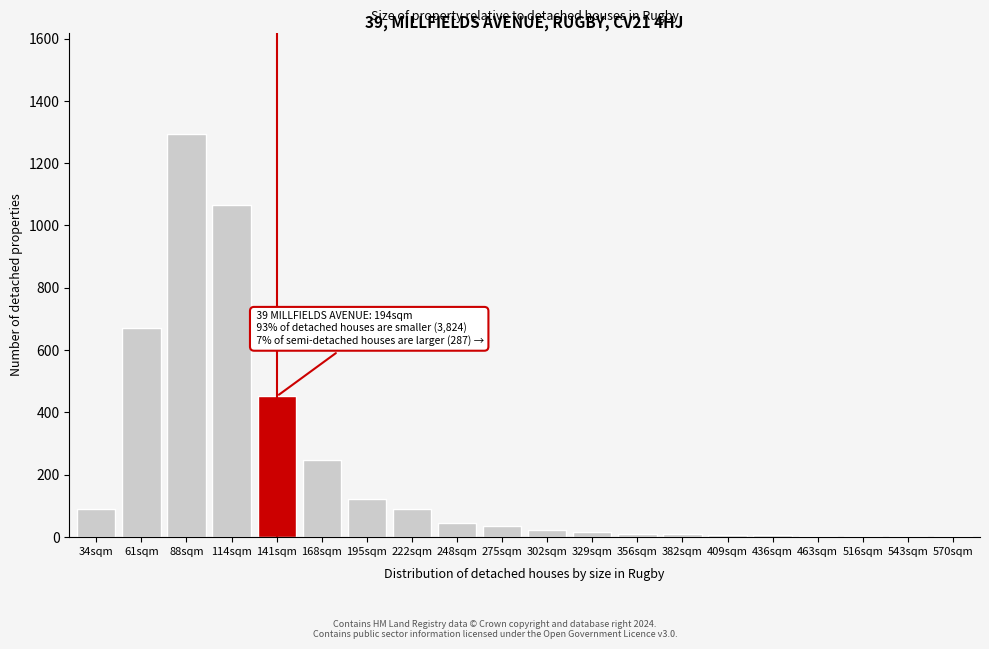

The value at 222sqm is 140. True or false?

False